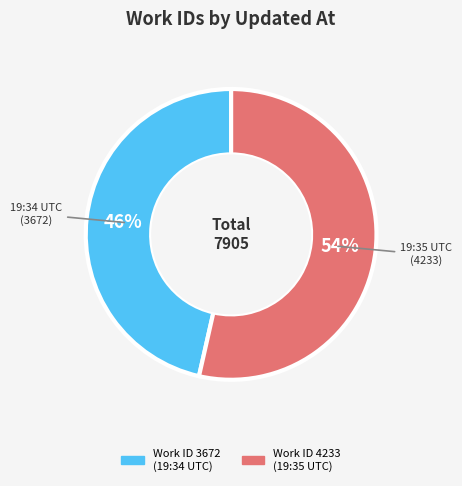

Is there any slice that represents more than half of the pie?

Yes